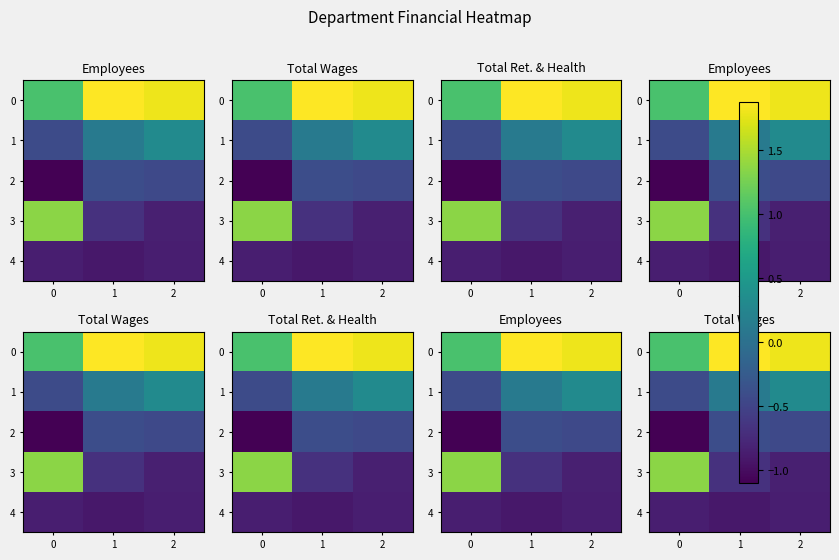

What is the difference between the highest and lowest values at 0?

2.5